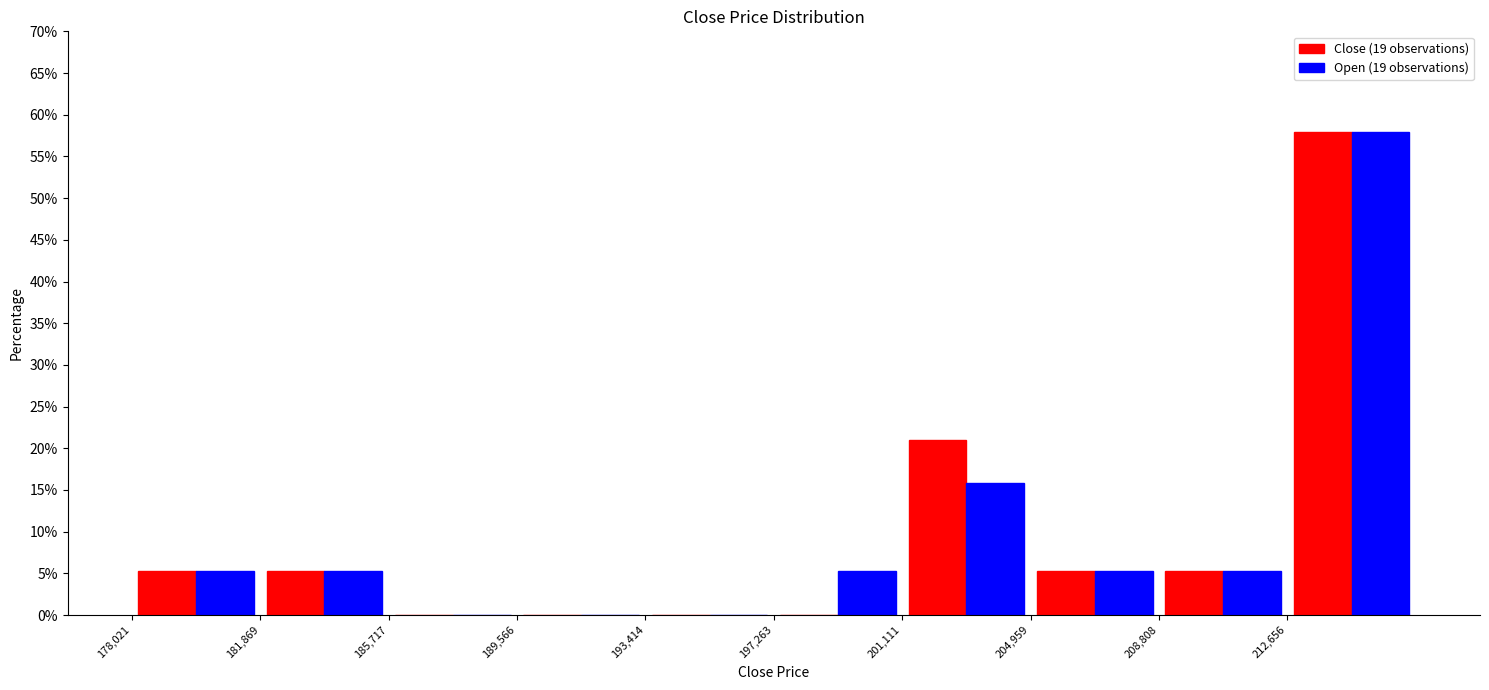

Reading left to right, list every range on the x-axis with the height of the bar of each series over it. Neither the bar edges nor the heights are printed on the chart, so give them approximately, as read against the axes.

178000 to 182000: Close (19 observations)=5.5	Open (19 observations)=5.5
182000 to 185500: Close (19 observations)=5.5	Open (19 observations)=5.5
185500 to 189500: Close (19 observations)=0	Open (19 observations)=0
189500 to 193500: Close (19 observations)=0	Open (19 observations)=0
193500 to 197500: Close (19 observations)=0	Open (19 observations)=0
197500 to 201000: Close (19 observations)=0	Open (19 observations)=5.5
201000 to 205000: Close (19 observations)=21.0	Open (19 observations)=16.0
205000 to 209000: Close (19 observations)=5.5	Open (19 observations)=5.5
209000 to 212500: Close (19 observations)=5.5	Open (19 observations)=5.5
212500 to 216500: Close (19 observations)=58.0	Open (19 observations)=58.0